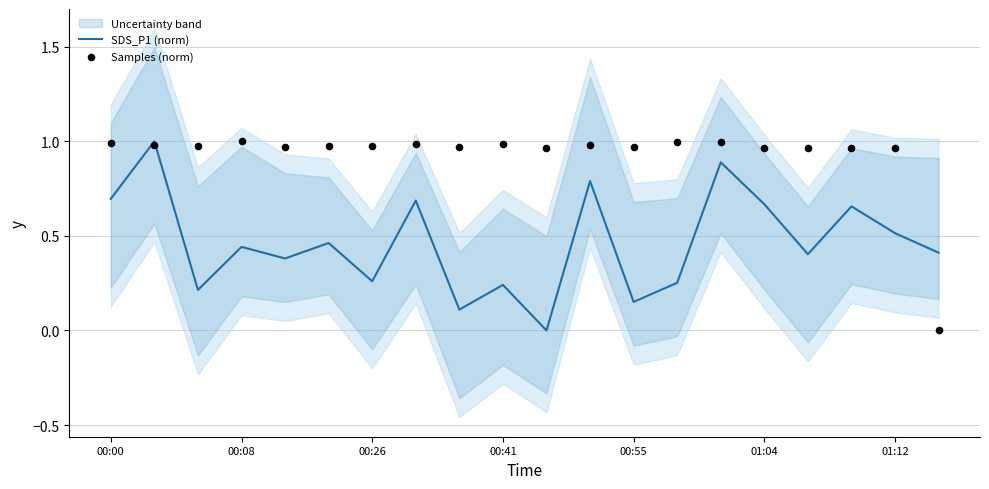

Which series has the largest total across all categories?

Samples (norm)